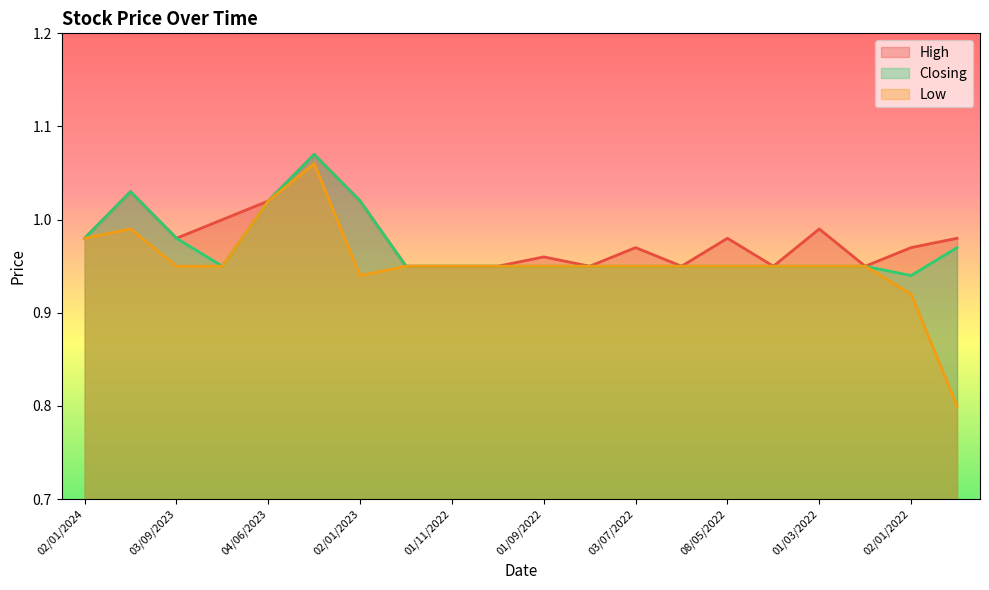

What is the minimum value shown in the chart?

0.8